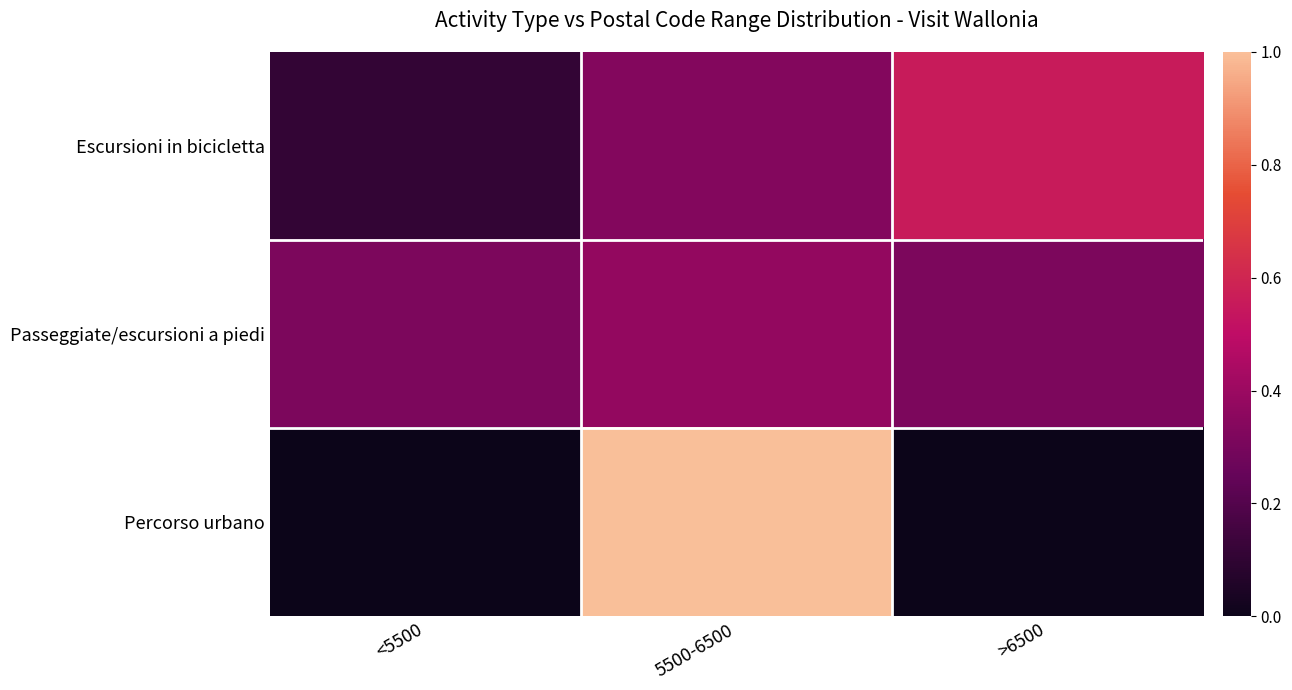

What is the total value across all series at 5500-6500?

1.7